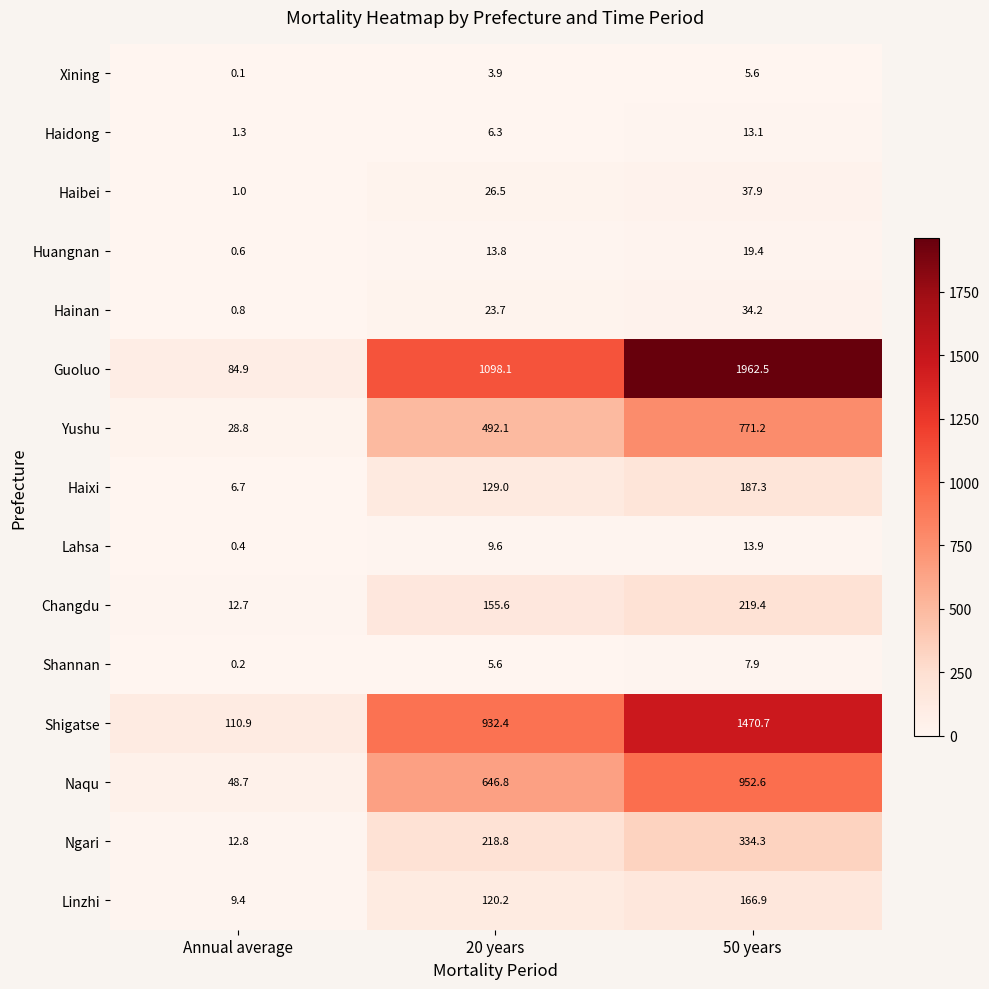

Which category has the highest value in the Haixi series?

50 years